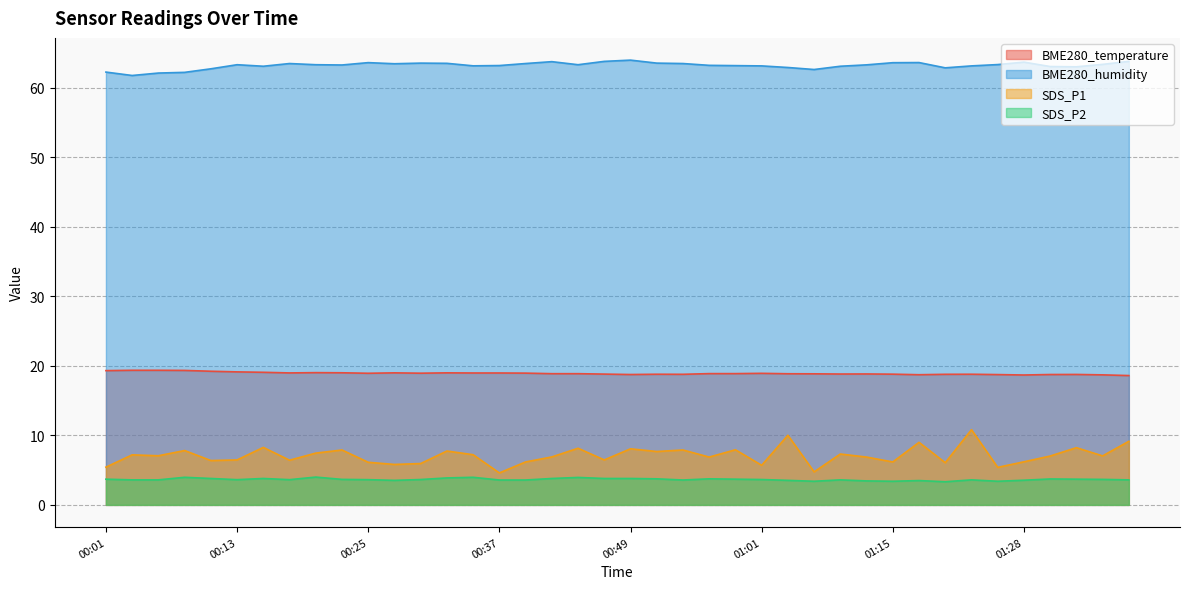

What is the difference between the second highest and second lowest values in the SDS_P1 series?

5.3